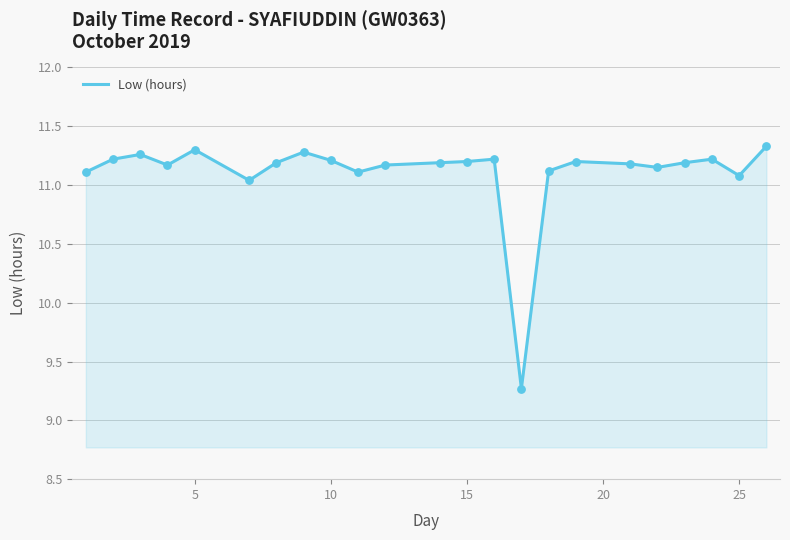

What is the smallest value displayed?

9.3